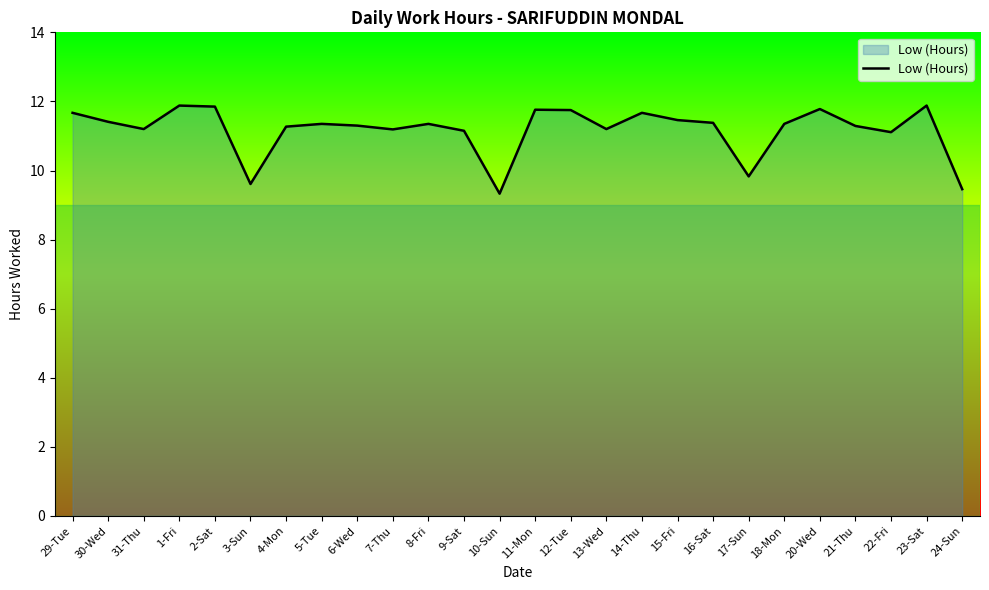

What position from the right is 16-Sat?

8